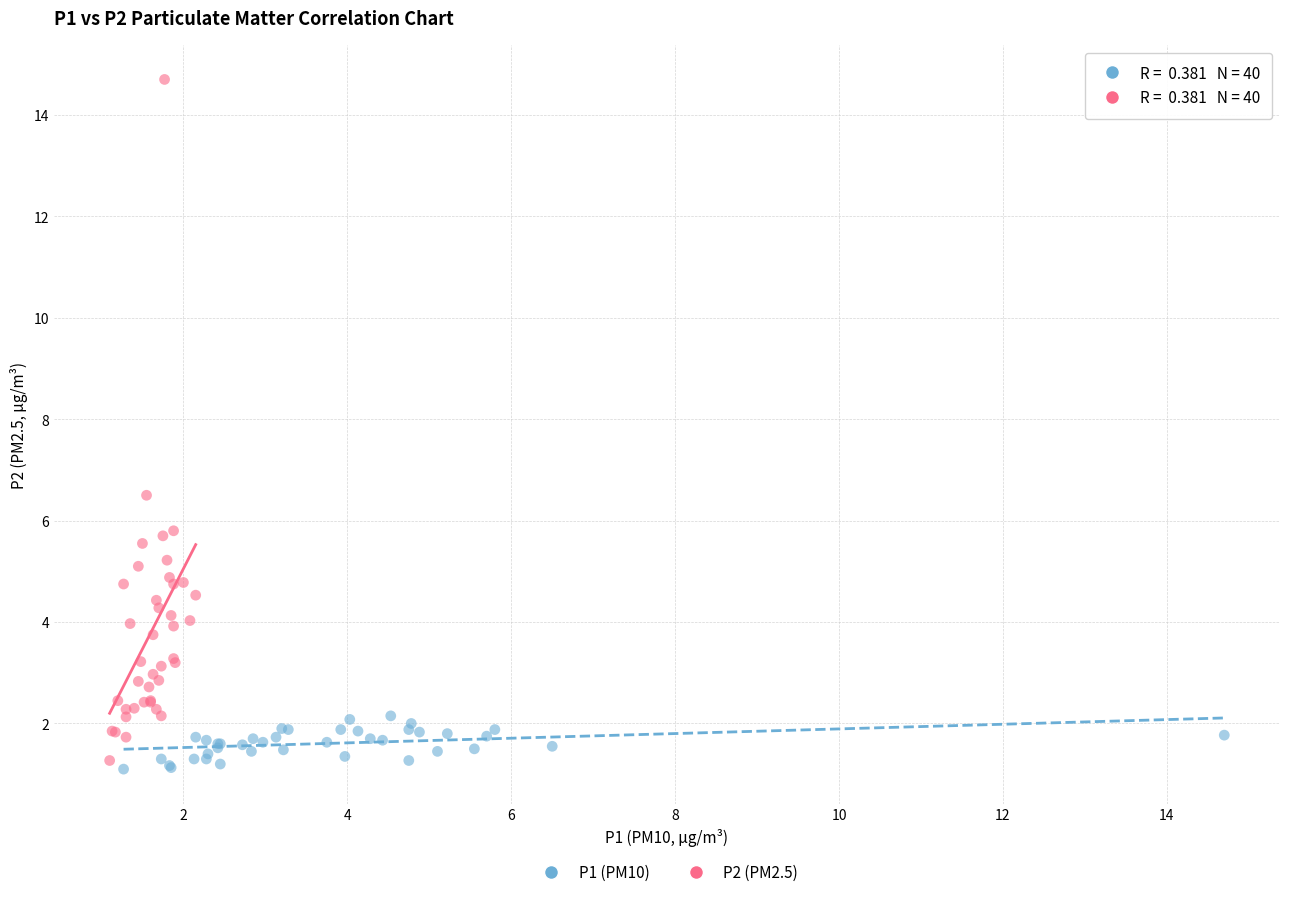

Which series contains the highest Y value?

P2 (PM2.5)